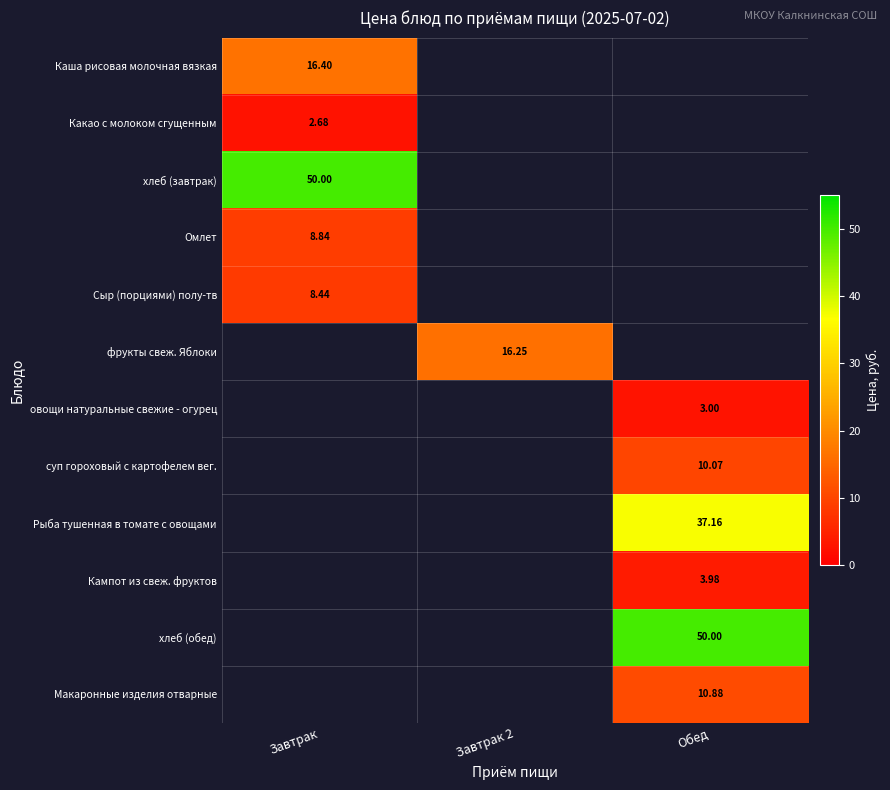

At which category does the chart reach its peak across all series?

Завтрак